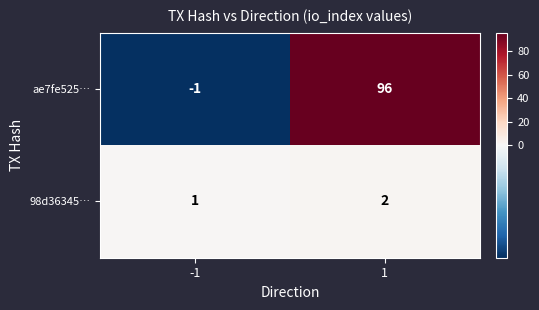

How many data points does each series have?

2